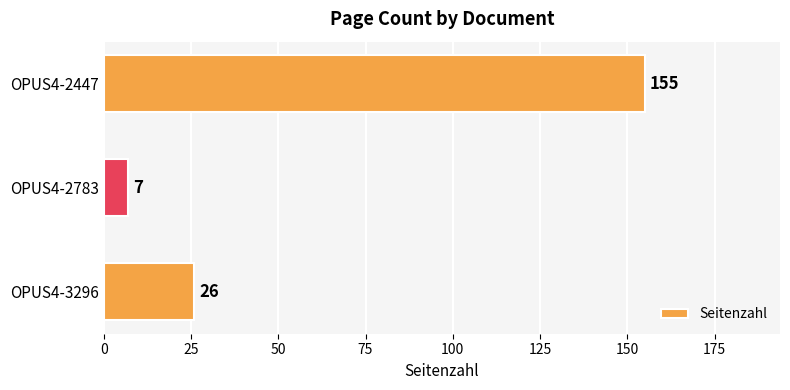

Are the bars grouped side by side (vs. stacked)?

No